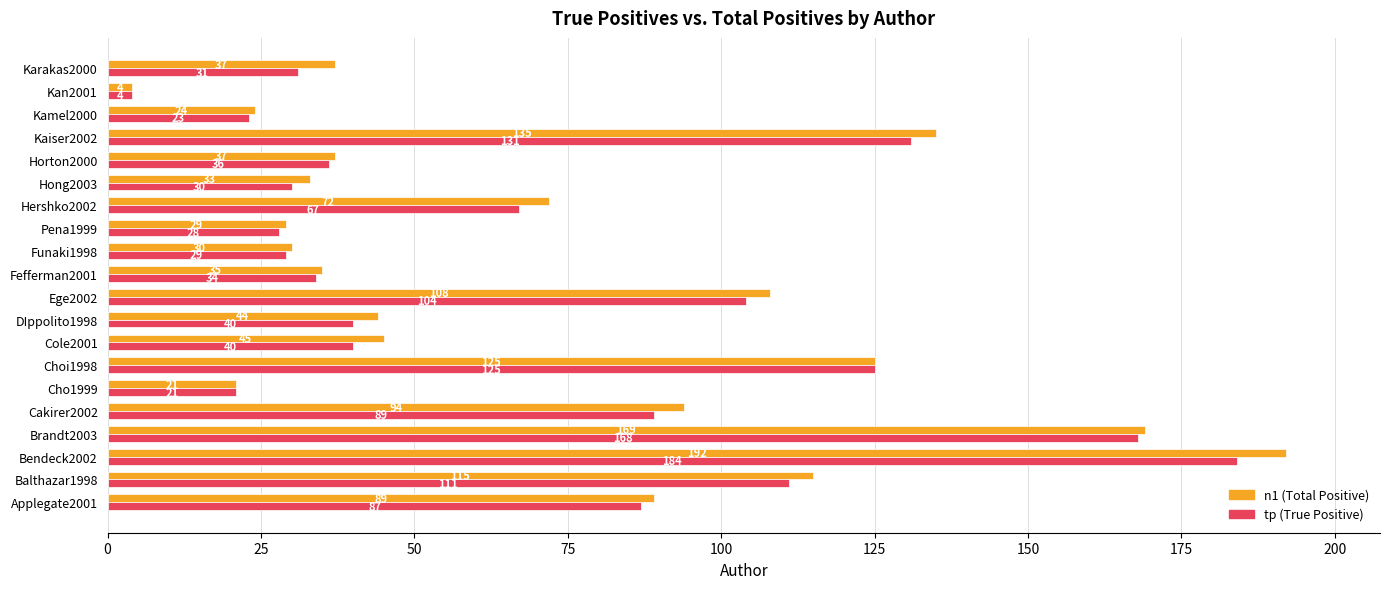

At which category is the sum across all series the highest?

Bendeck2002